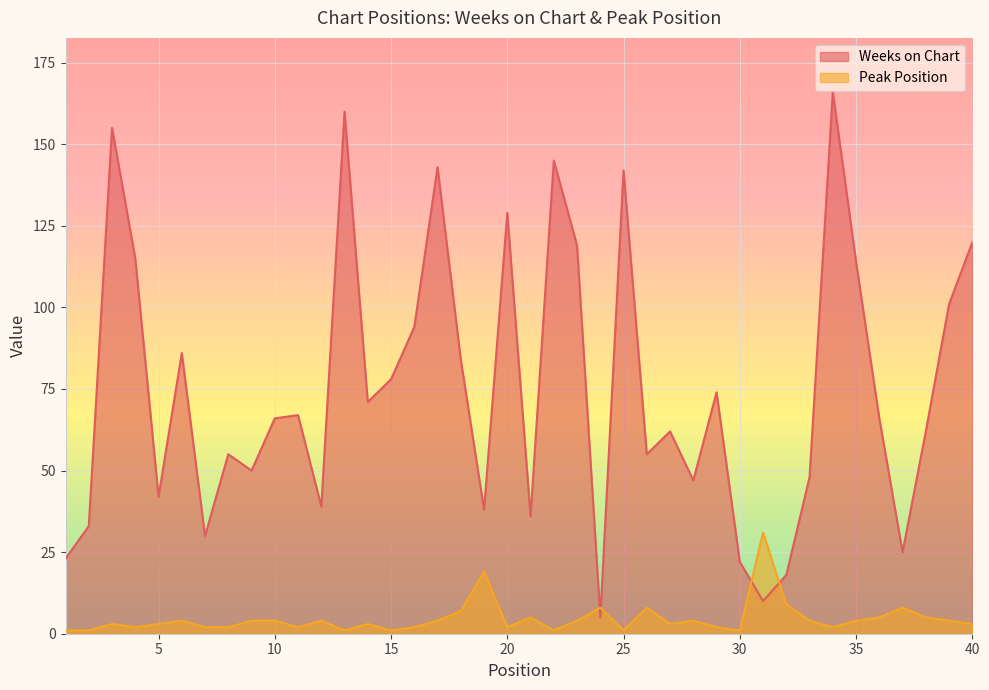

Where is the first local maximum for Peak Position?

3